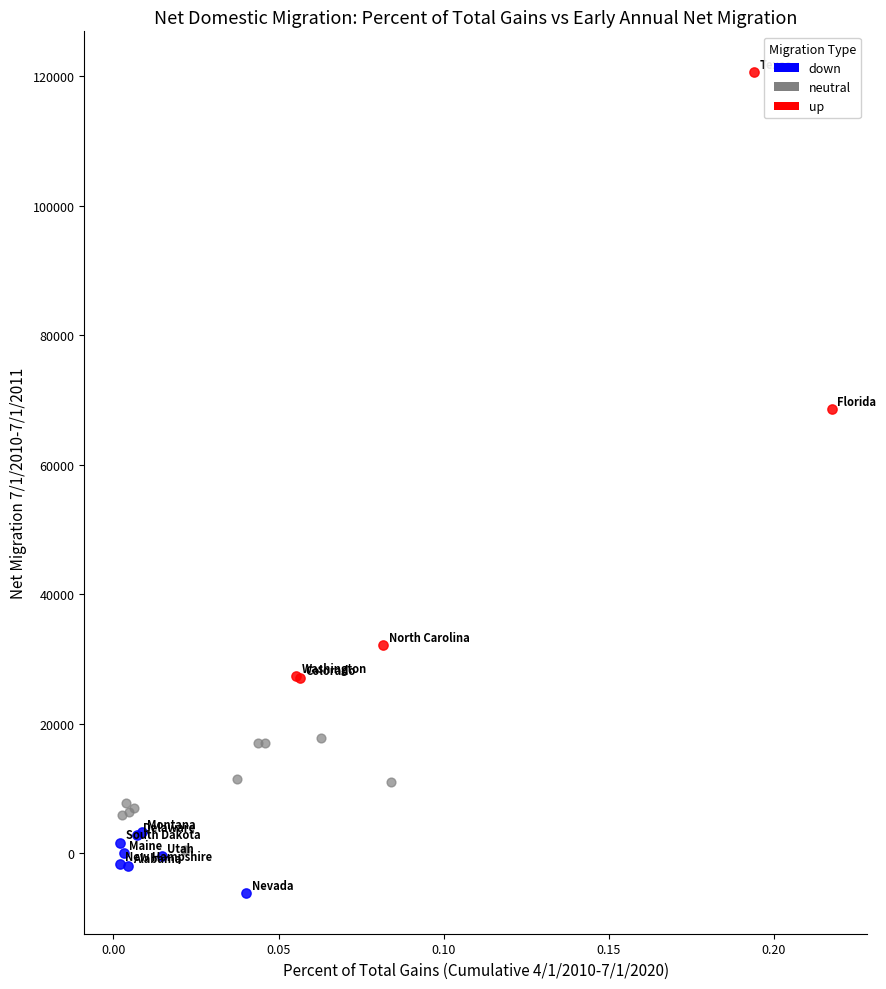

Which series reaches the minimum Y coordinate?

down